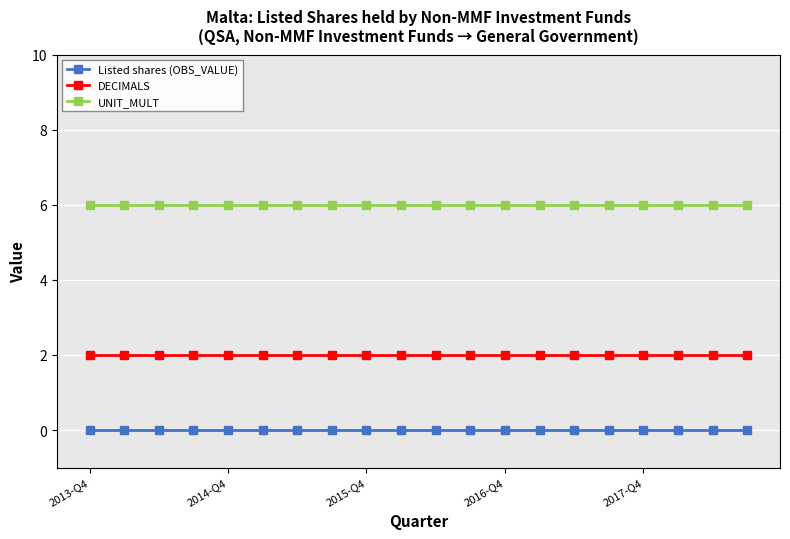

Which series has the largest total across all categories?

UNIT_MULT